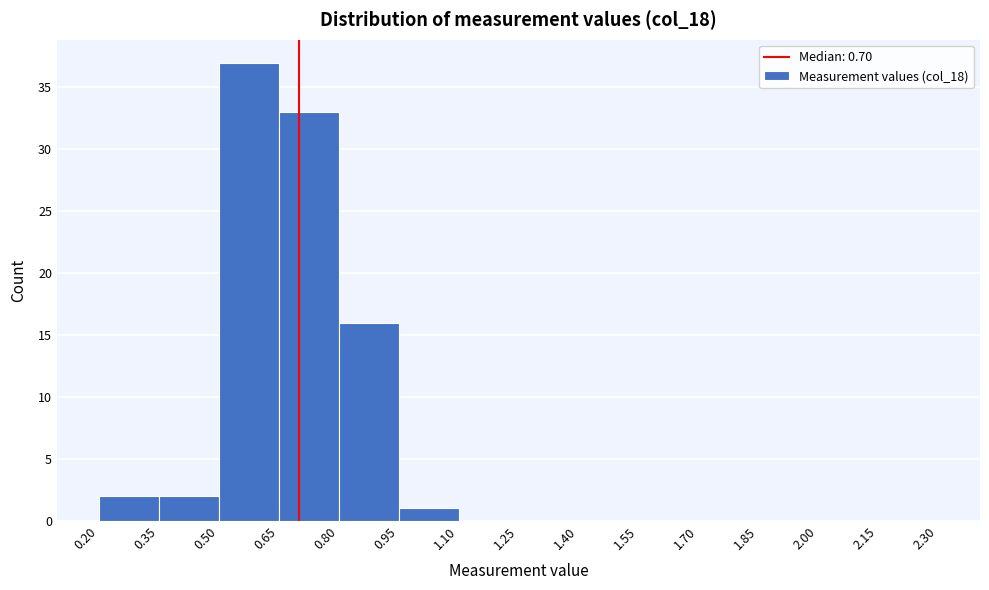

Reading left to right, list every bar in this chart as the range it spans on the x-axis followed by its height. The values are not printed on the chart, so give them approximately, as read against the axis.

0.20 to 0.35: 2
0.35 to 0.50: 2
0.50 to 0.65: 37
0.65 to 0.80: 33
0.80 to 0.95: 16
0.95 to 1.10: 1
1.10 to 1.25: 0
1.25 to 1.40: 0
1.40 to 1.55: 0
1.55 to 1.70: 0
1.70 to 1.85: 0
1.85 to 2.00: 0
2.00 to 2.15: 0
2.15 to 2.30: 0